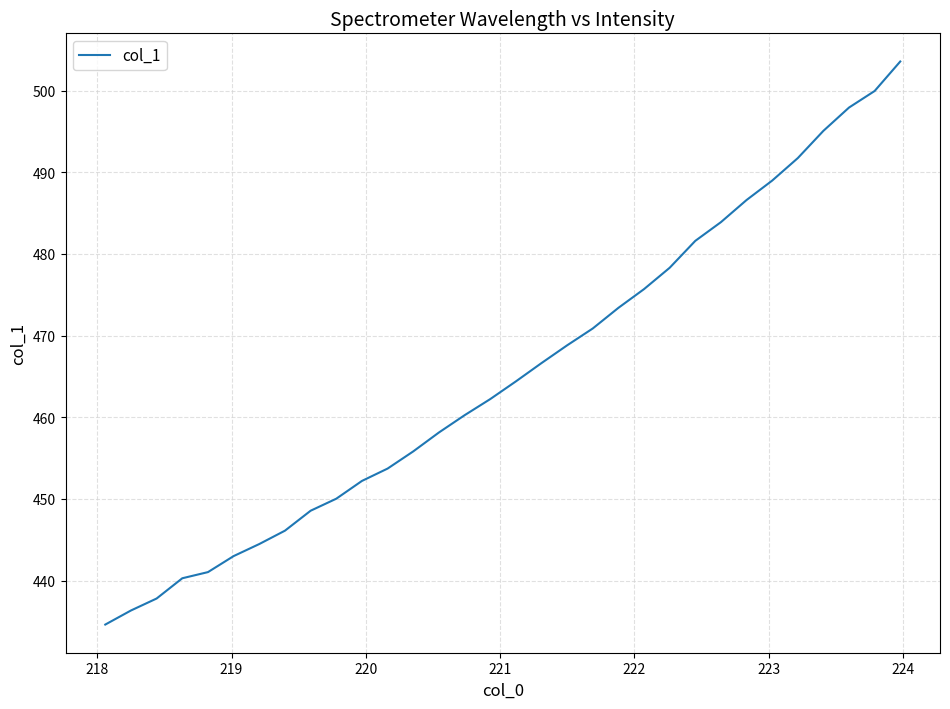

What is the difference between the maximum and minimum values?

68.9